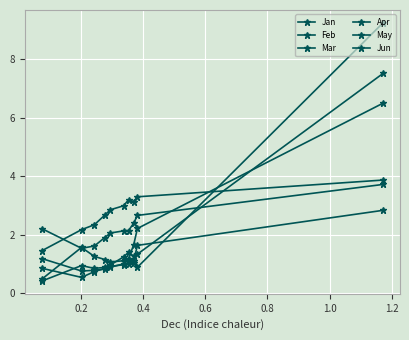

How many lines are shown in the chart?

6